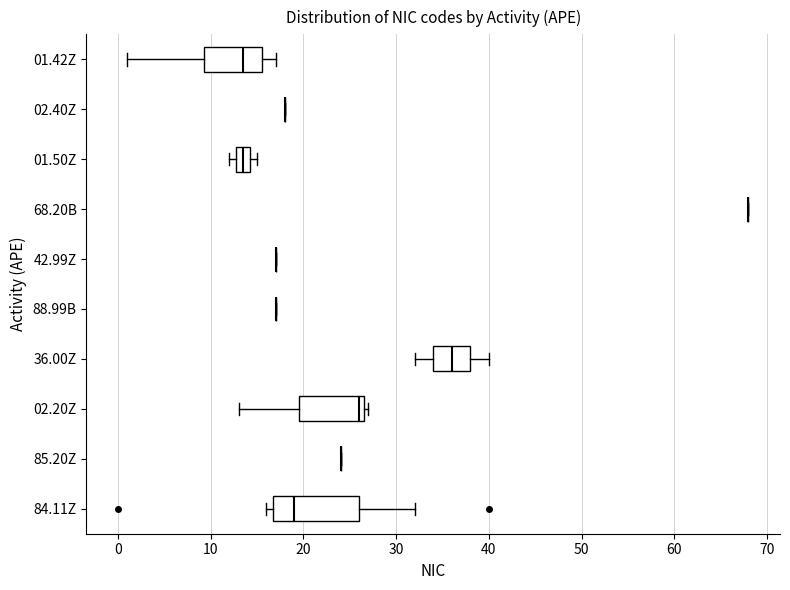

Reading bottom to top, transcribe this box plot: for each box, give where its median line is, the range the box spans, and where its two whiskers end, as read against the x-axis. The values are not printed on the chart, so give them approximately, as read against the axis.

84.11Z: median 19, box 17 to 26, whiskers 16 to 32
85.20Z: box collapsed to a line at 24, whiskers 24 to 24
02.20Z: median 26, box 20 to 27, whiskers 13 to 27 (just right of the box's right edge)
36.00Z: median 36, box 34 to 38, whiskers 32 to 40
88.99B: box collapsed to a line at 17, whiskers 17 to 17
42.99Z: box collapsed to a line at 17, whiskers 17 to 17
68.20B: box collapsed to a line at 68, whiskers 68 to 68
01.50Z: median 14 (inside the box), box 13 to 14, whiskers 12 to 15
02.40Z: box collapsed to a line at 18, whiskers 18 to 18
01.42Z: median 14, box 9 to 16, whiskers 1 to 17